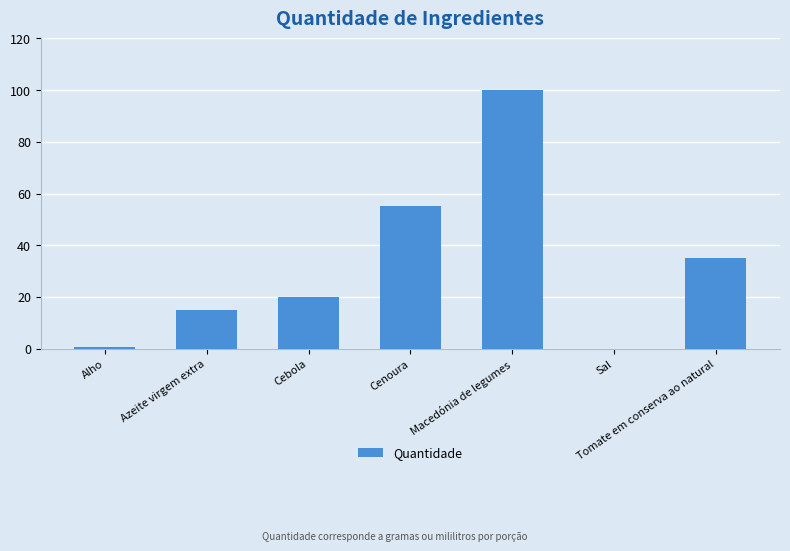

What is the difference between the values at Cebola and Cenoura?

35.0